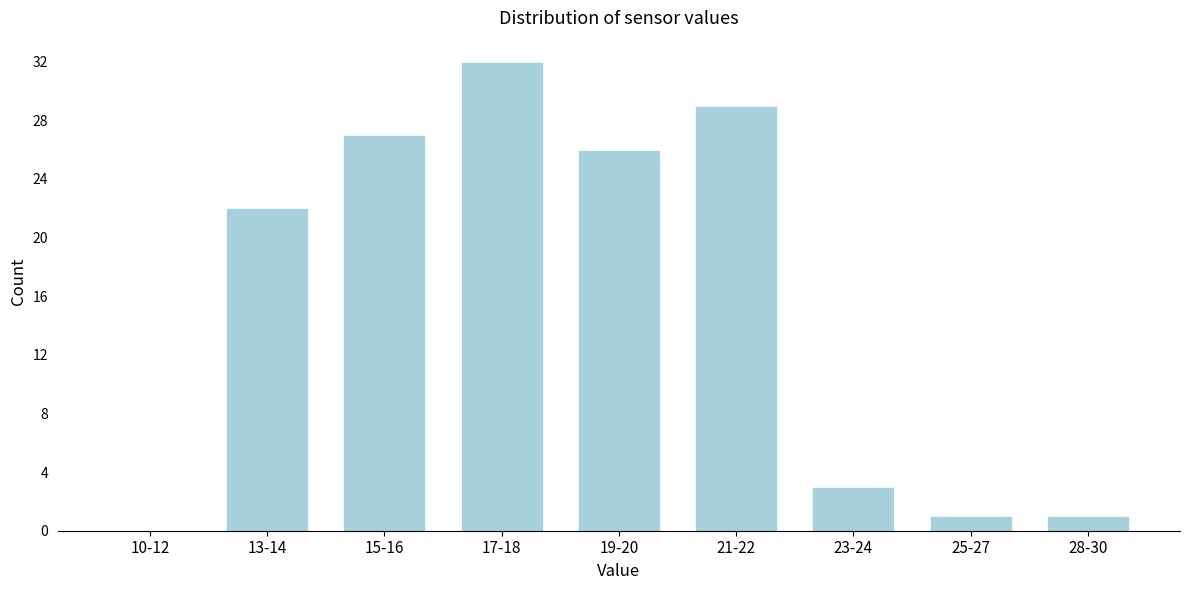

Reading left to right, list all the values displayed in this chart.

10-12=0	13-14=22	15-16=27	17-18=32	19-20=26	21-22=29	23-24=3	25-27=1	28-30=1